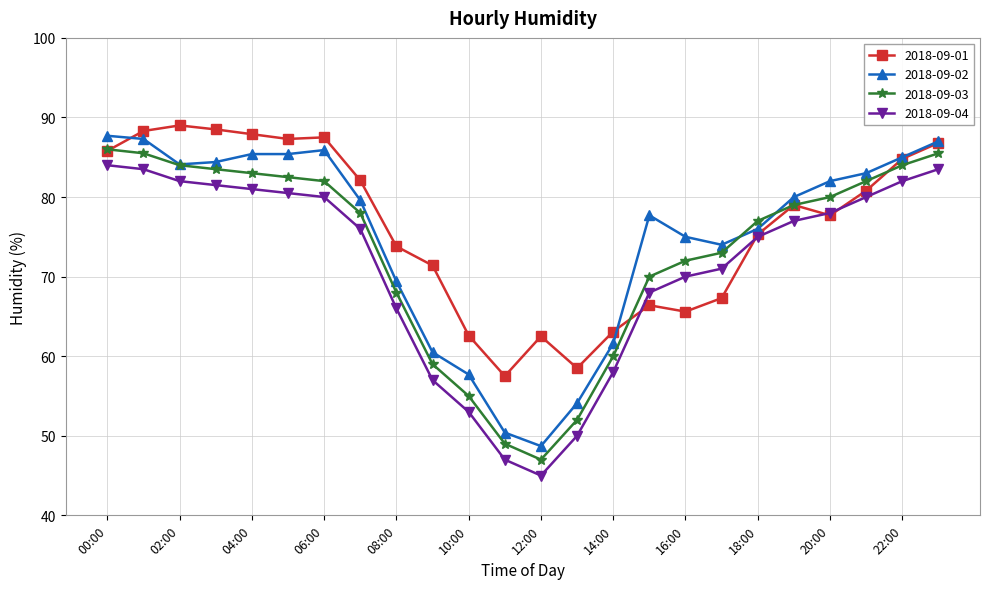

True or false: 2018-09-04 and 2018-09-03 intersect in this chart.

False